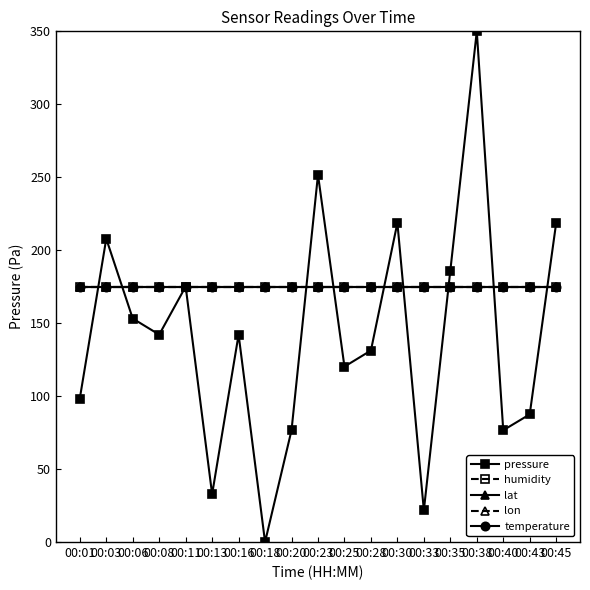

Does the chart have visible grid lines?

No